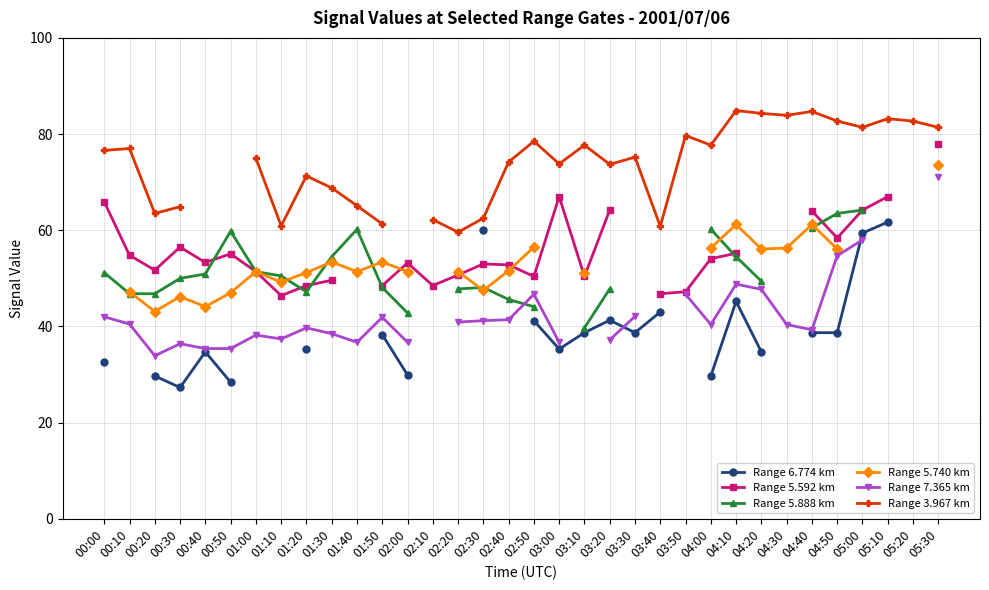

Rank the series at 01:20 from lowest to highest value.

Range 6.774 km, Range 7.365 km, Range 5.888 km, Range 5.592 km, Range 5.740 km, Range 3.967 km